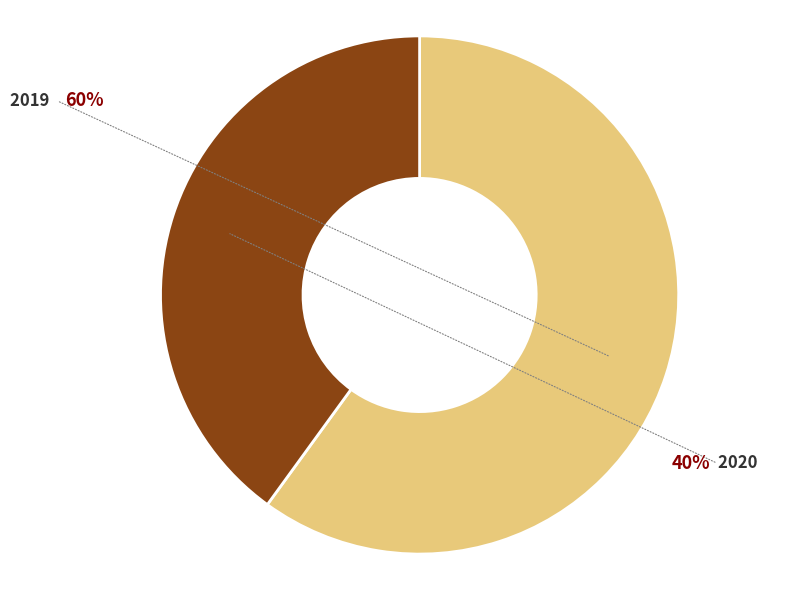

To the nearest percent, what percentage of the pie is 2019?

60%